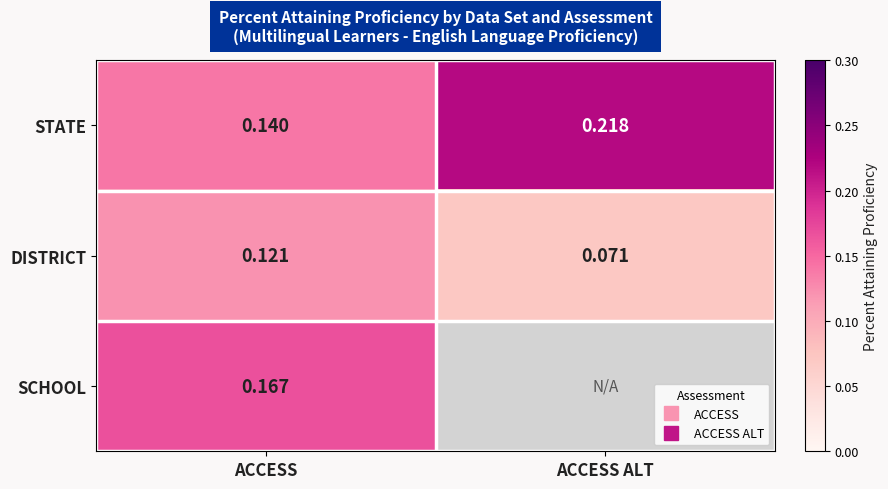

Which label corresponds to the smallest value in the chart?

ACCESS ALT